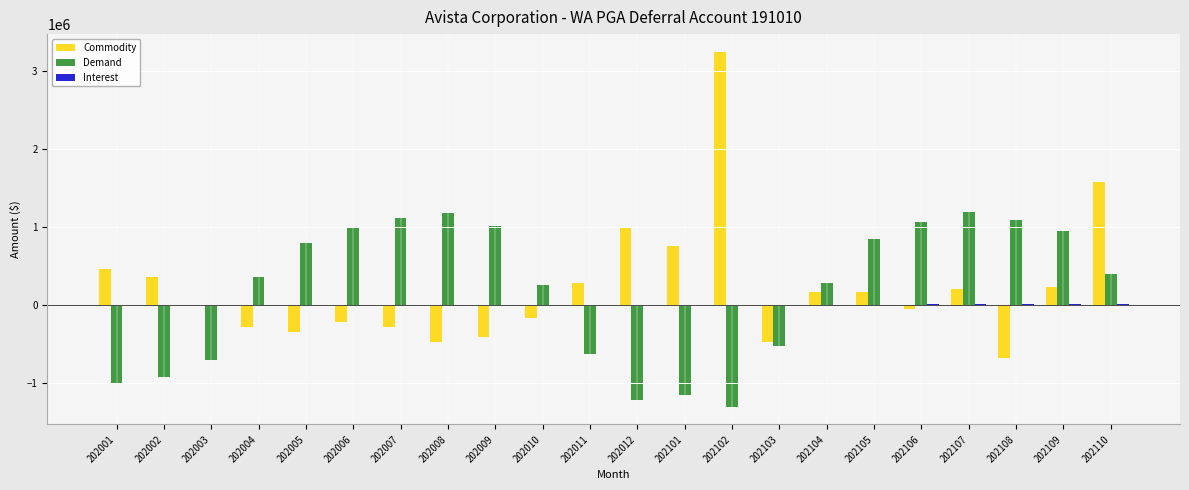

How many values in Demand are above zero?

14